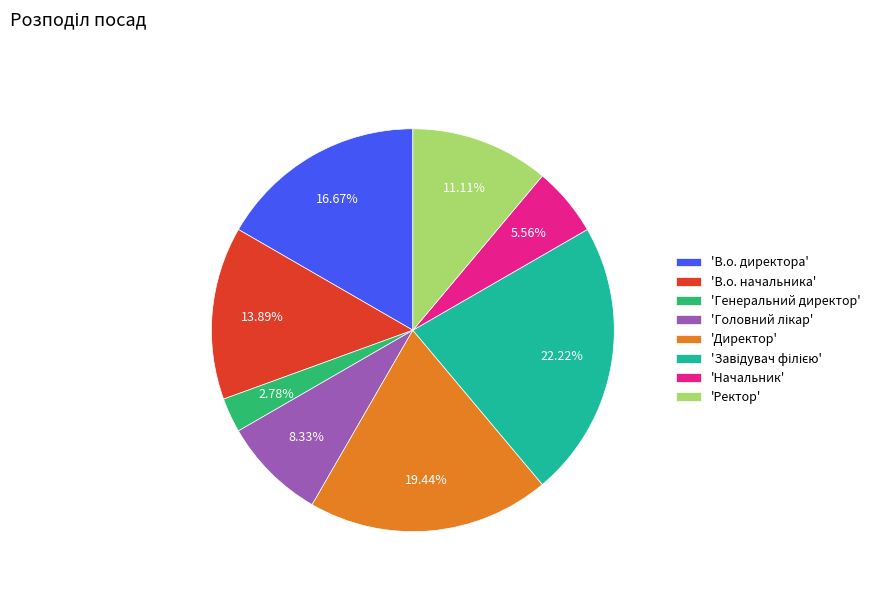

What is the smallest slice in the pie chart?

'Генеральний директор'